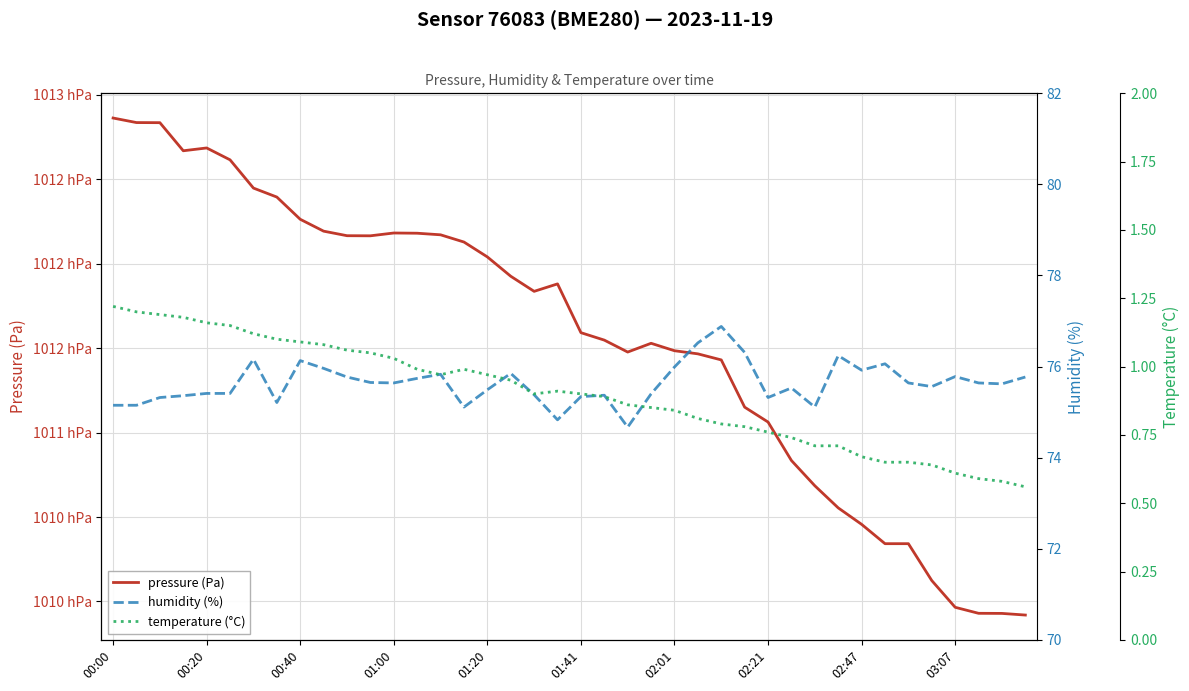

Does the chart have visible grid lines?

Yes